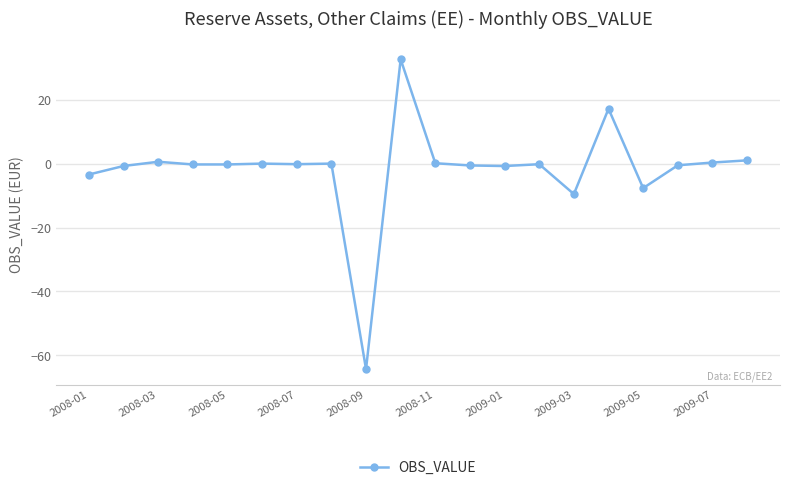

What is the value of the 1st point from the left?

-3.4